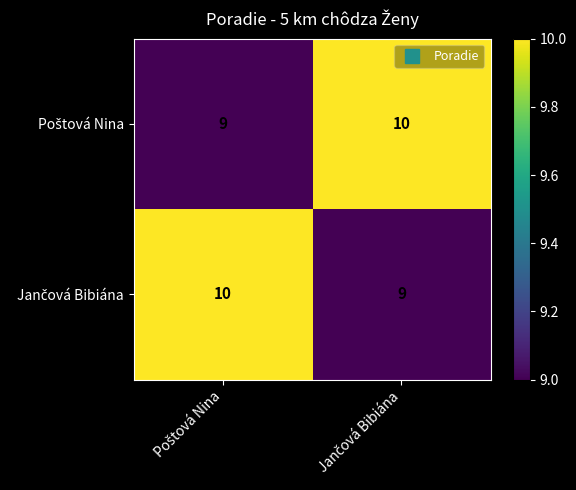

What is the smallest value displayed?

9